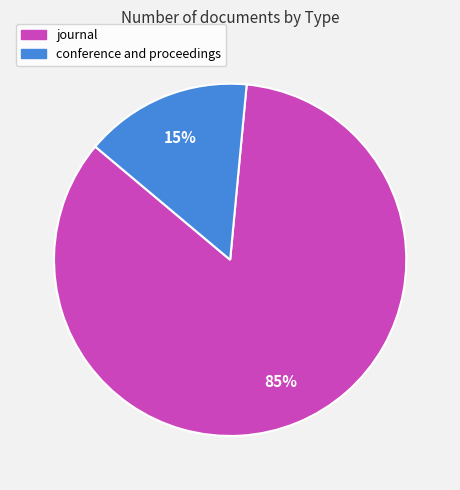

Which category accounts for the majority?

journal